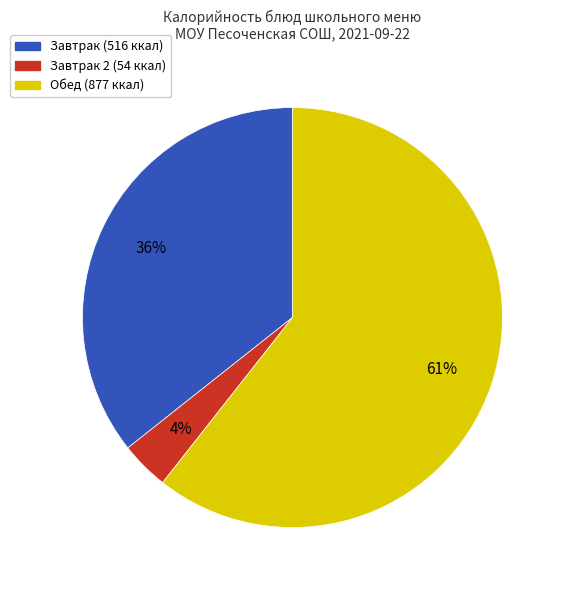

To the nearest percent, what is the average slice percentage?

33%